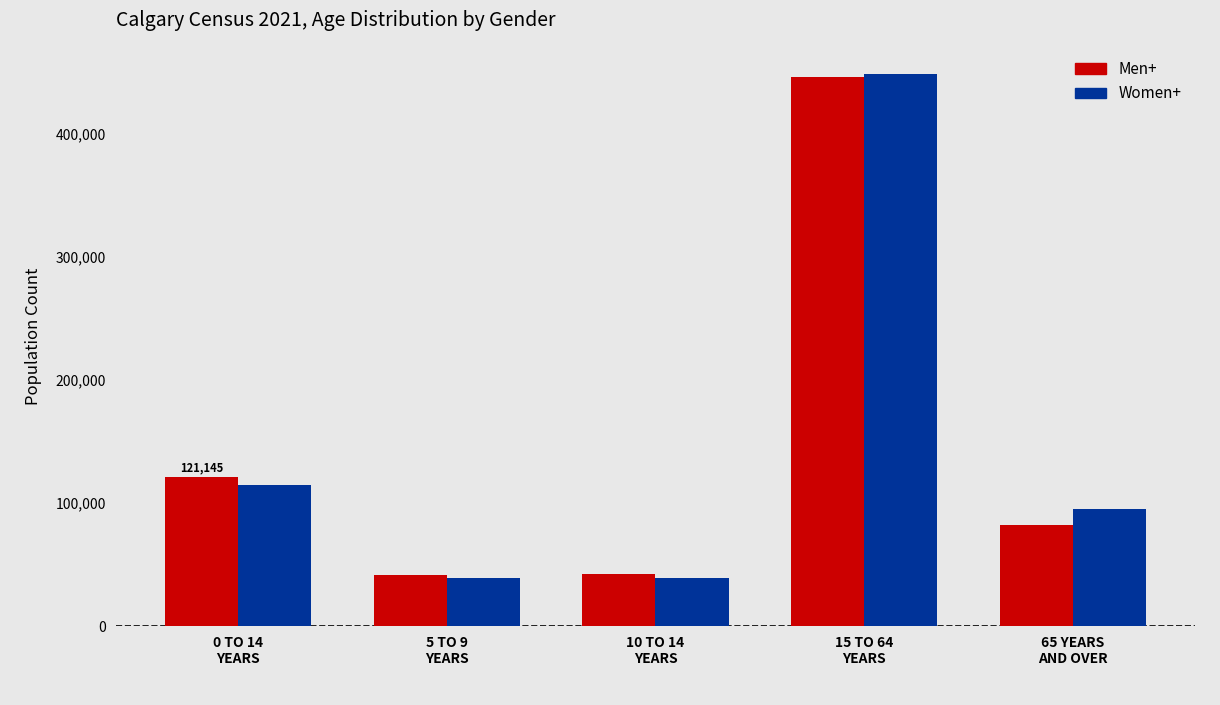

How many groups of bars are there?

5